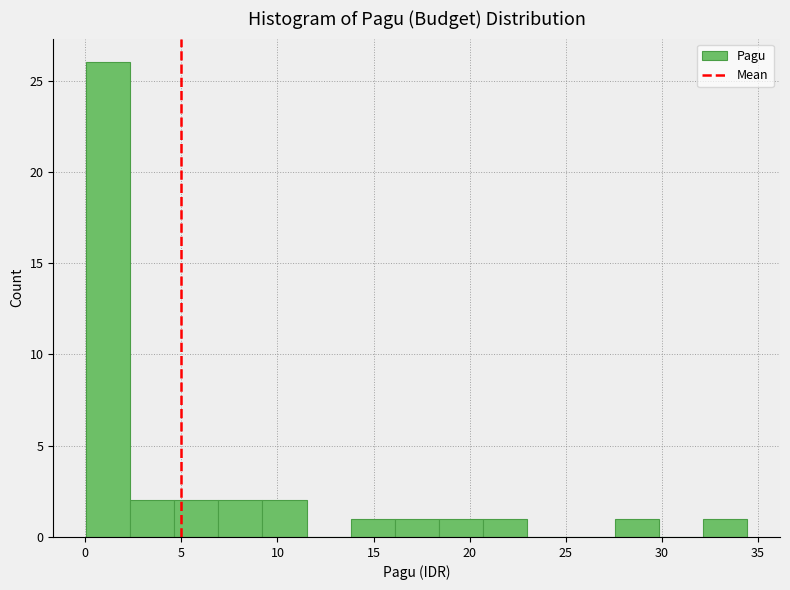

Reading left to right, list every bar in this chart as the range it spans on the x-axis followed by its height. Neither the bar edges nor the heights are printed on the chart, so give them approximately, as read against the axes.

0.0 to 2.5: 26
2.5 to 4.5: 2
4.5 to 7.0: 2
7.0 to 9.0: 2
9.0 to 11.5: 2
11.5 to 14.0: 0
14.0 to 16.0: 1
16.0 to 18.5: 1
18.5 to 20.5: 1
20.5 to 23.0: 1
23.0 to 25.5: 0
25.5 to 27.5: 0
27.5 to 30.0: 1
30.0 to 32.0: 0
32.0 to 34.5: 1